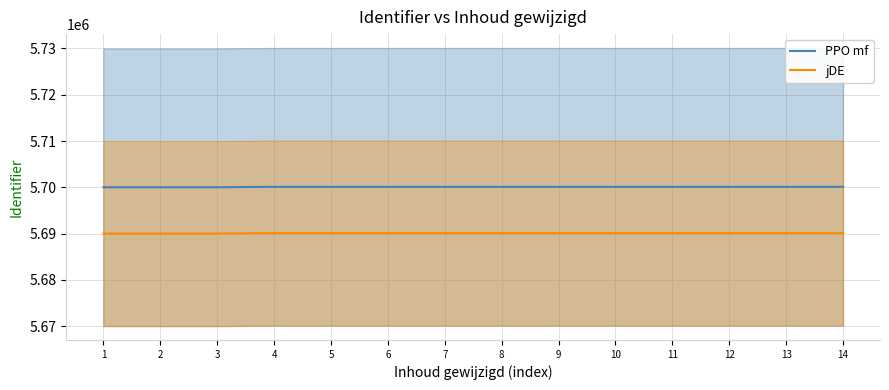

How many series are shown in this chart?

2